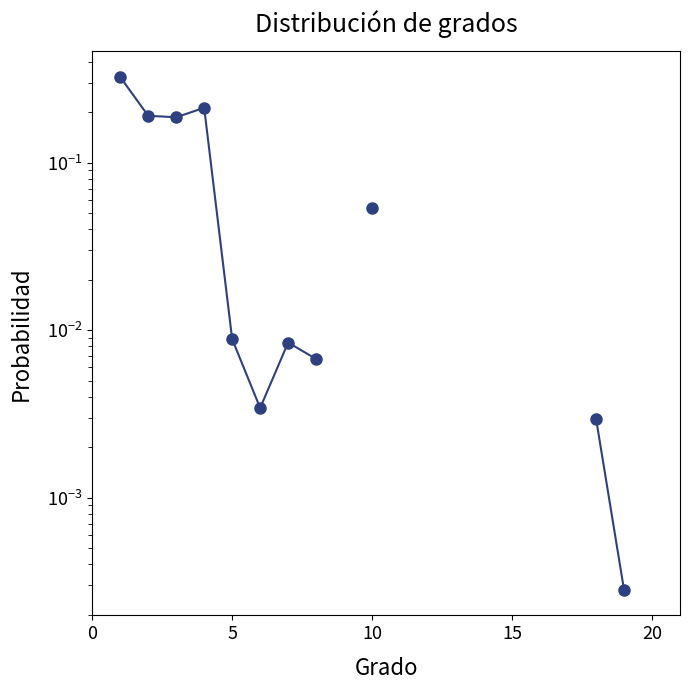

Does the chart have visible grid lines?

No